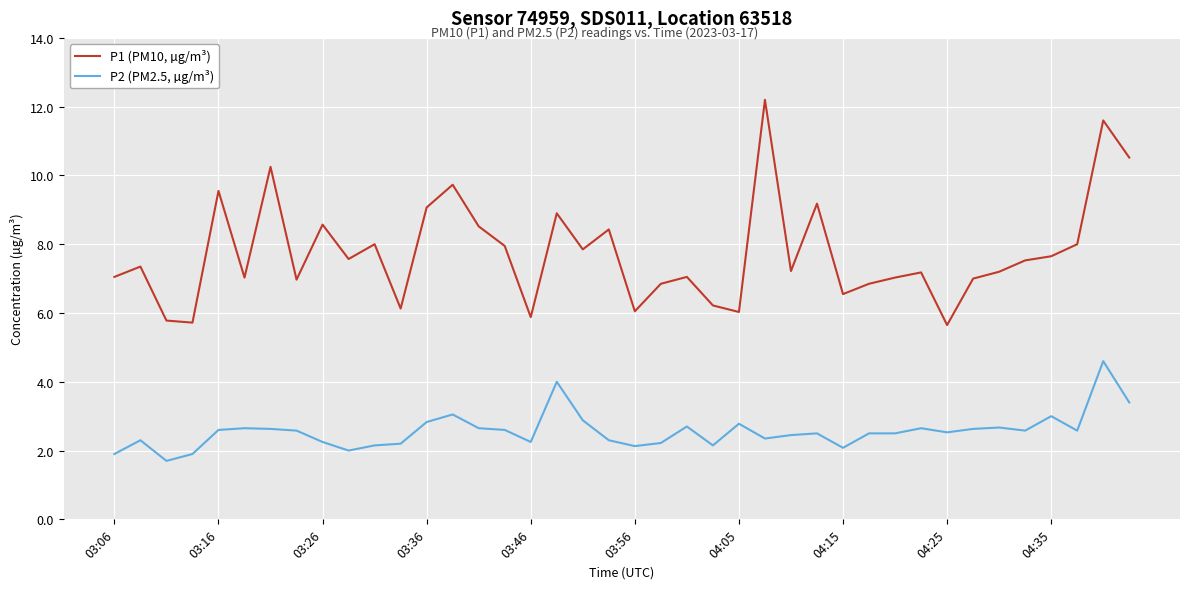

Which series has the largest total across all categories?

P1 (PM10, µg/m³)